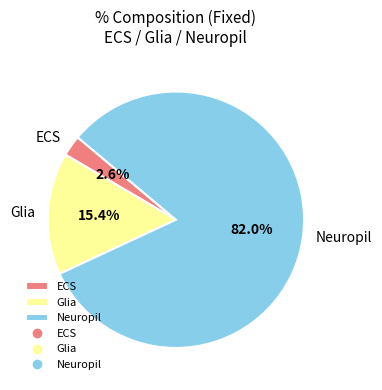

Do Glia and Neuropil together represent more than half of the pie?

Yes